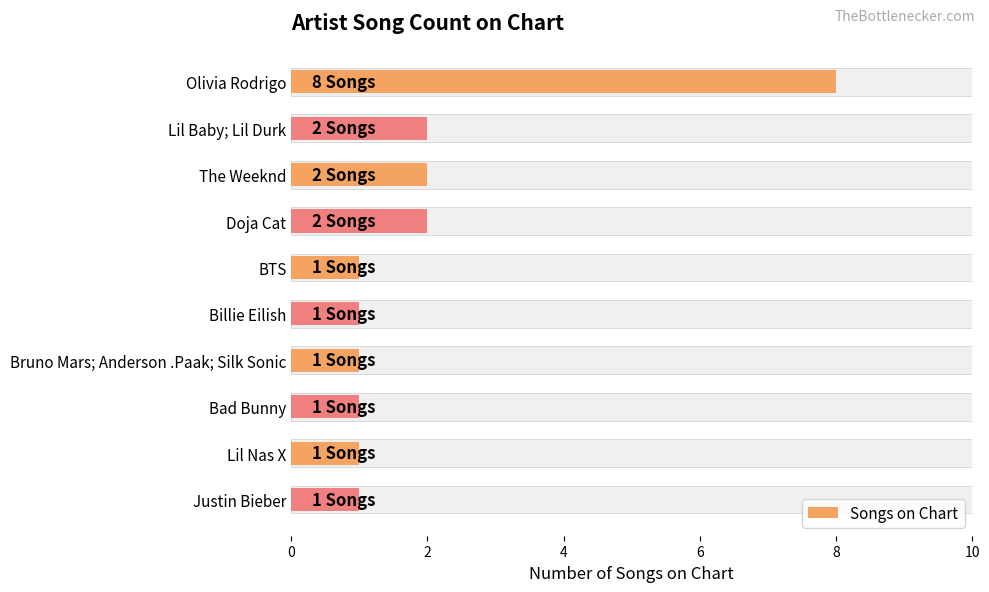

Read the value at Doja Cat.

2